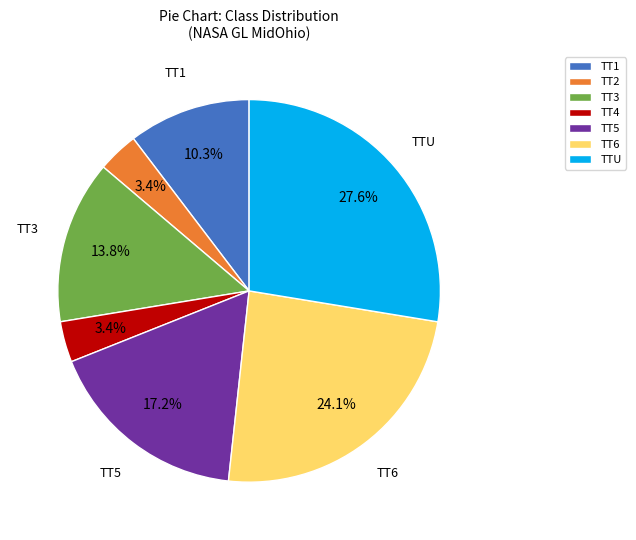

What portion of the pie excludes TT5?

82.8%